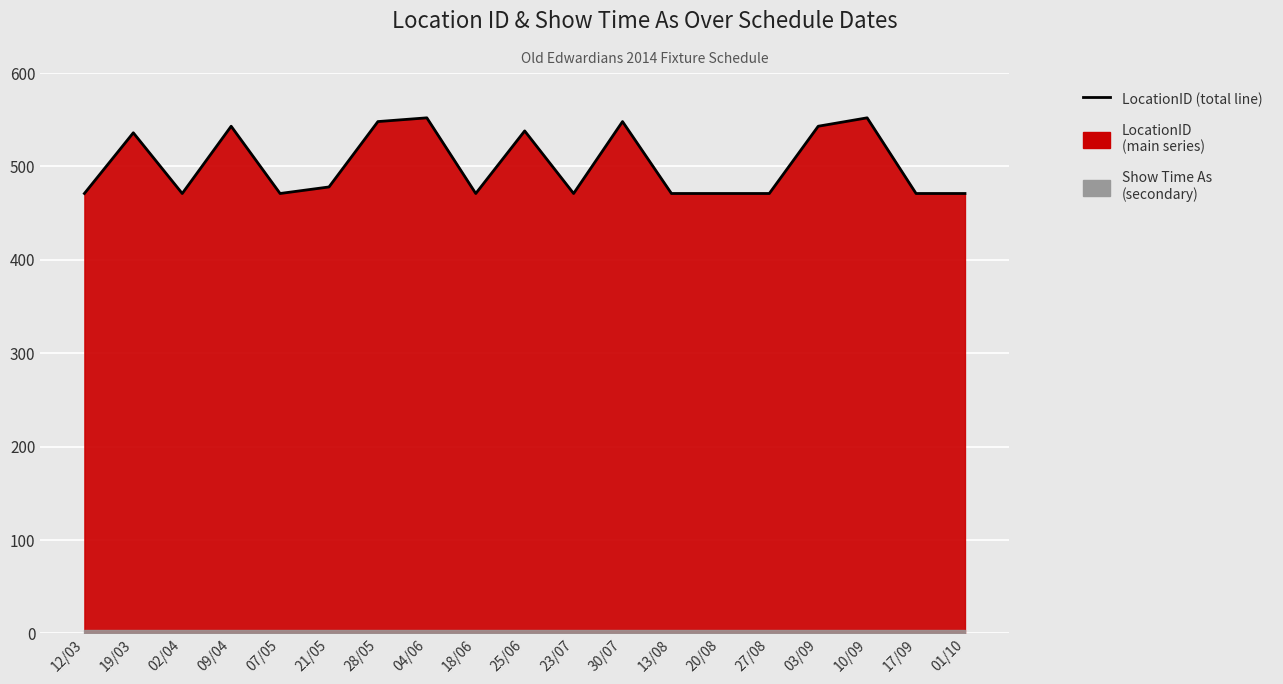

What is the maximum value shown in the chart?

552